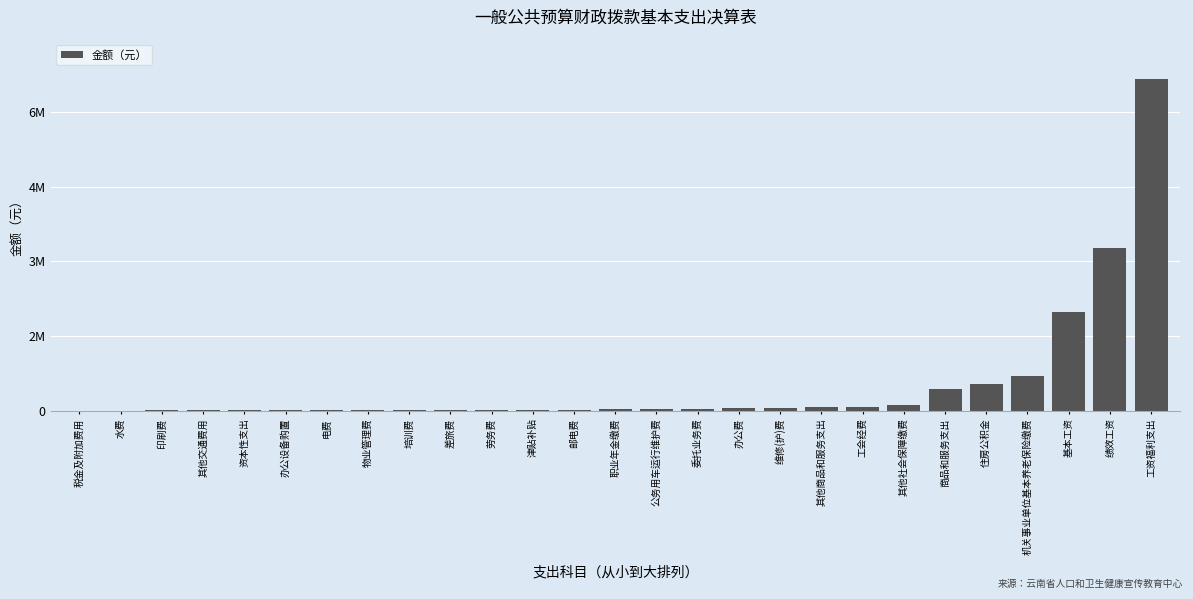

Are the bars horizontal?

No